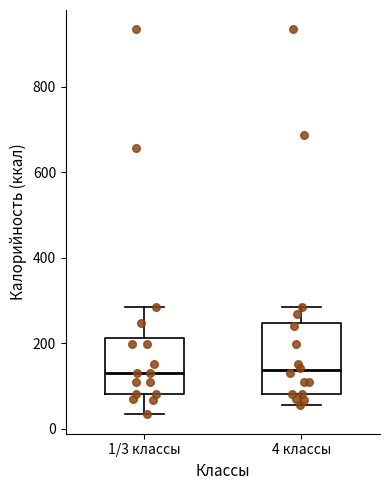

Which box is the tallest, from its lower edge to its upper edge?

4 классы